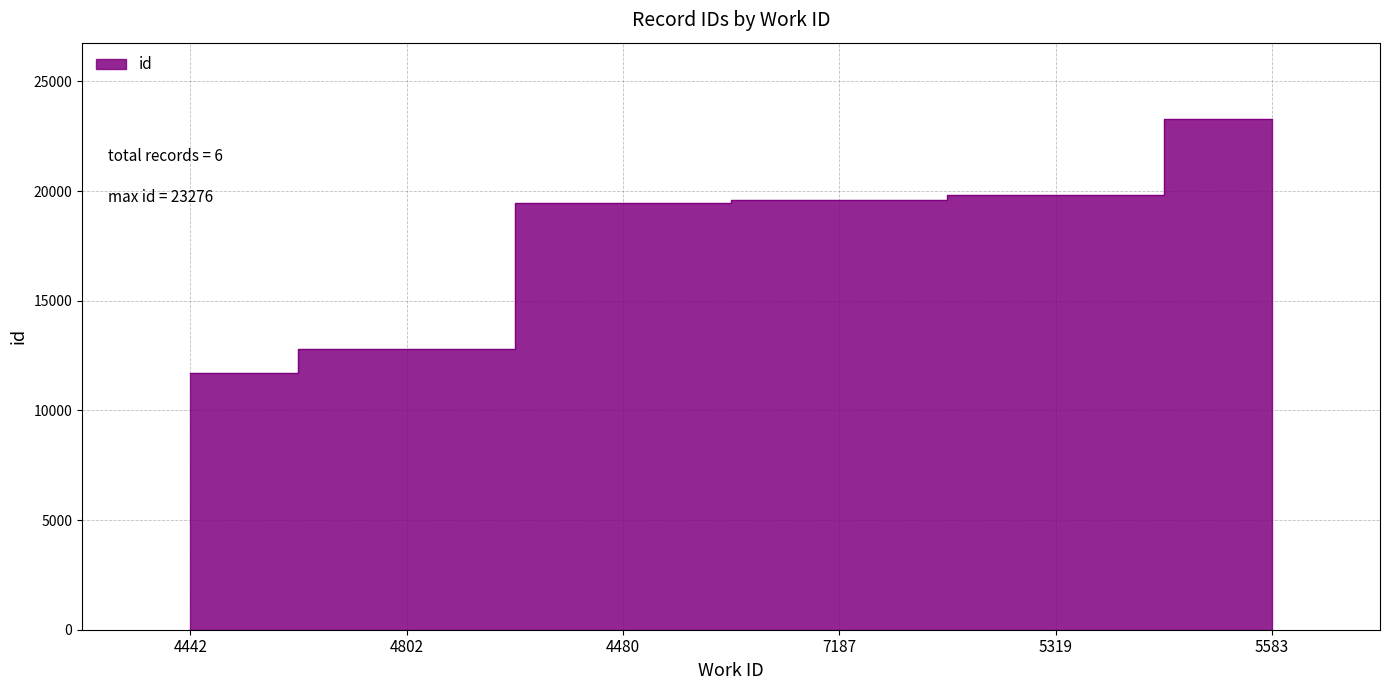

What is the difference between the maximum and second lowest values?

10472